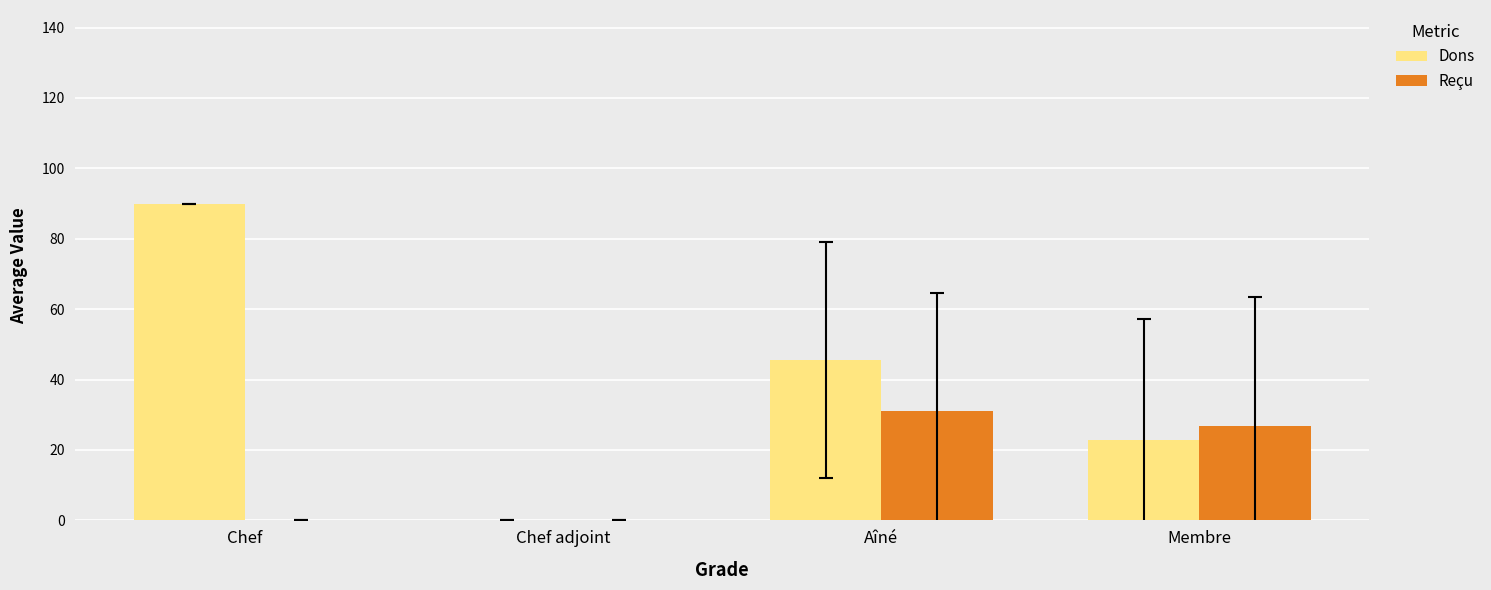

At which category is the sum across all series the highest?

Chef